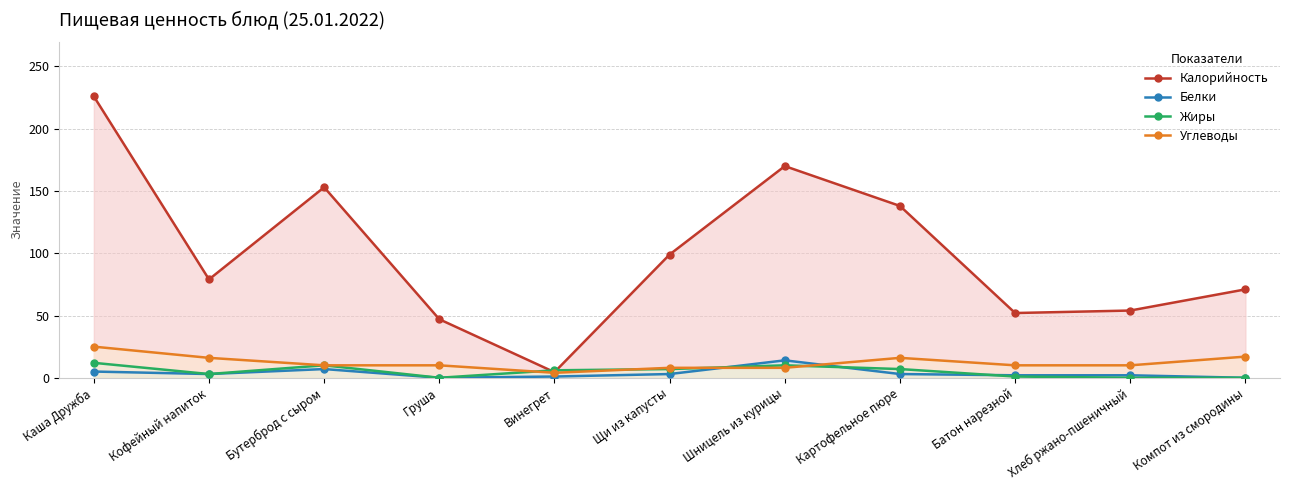

At Батон нарезной, list the series in order from smallest to largest.

Жиры, Белки, Углеводы, Калорийность